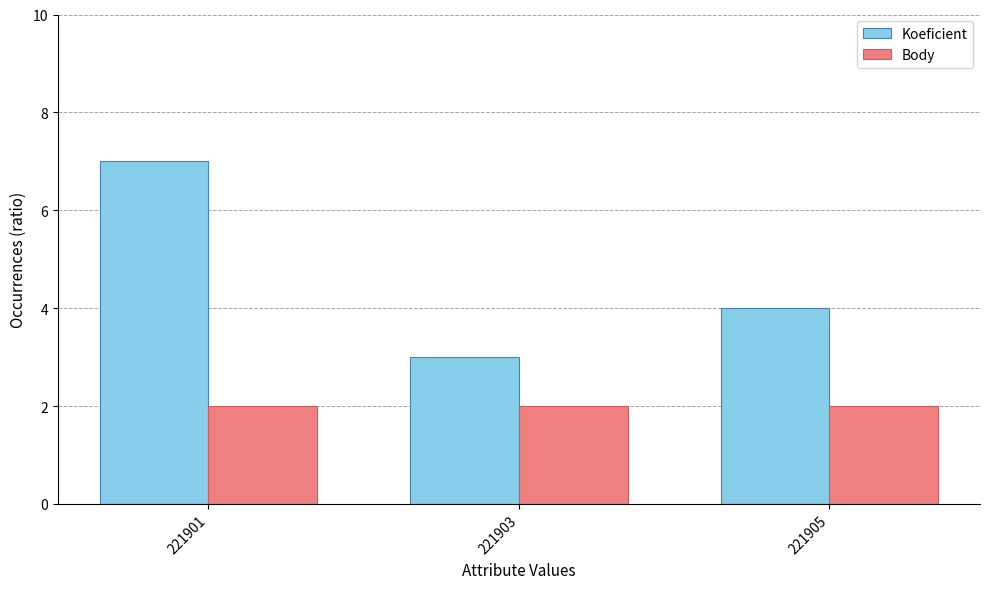

Is the value of Koeficient at 221905 greater than the value of Body at 221901?

Yes